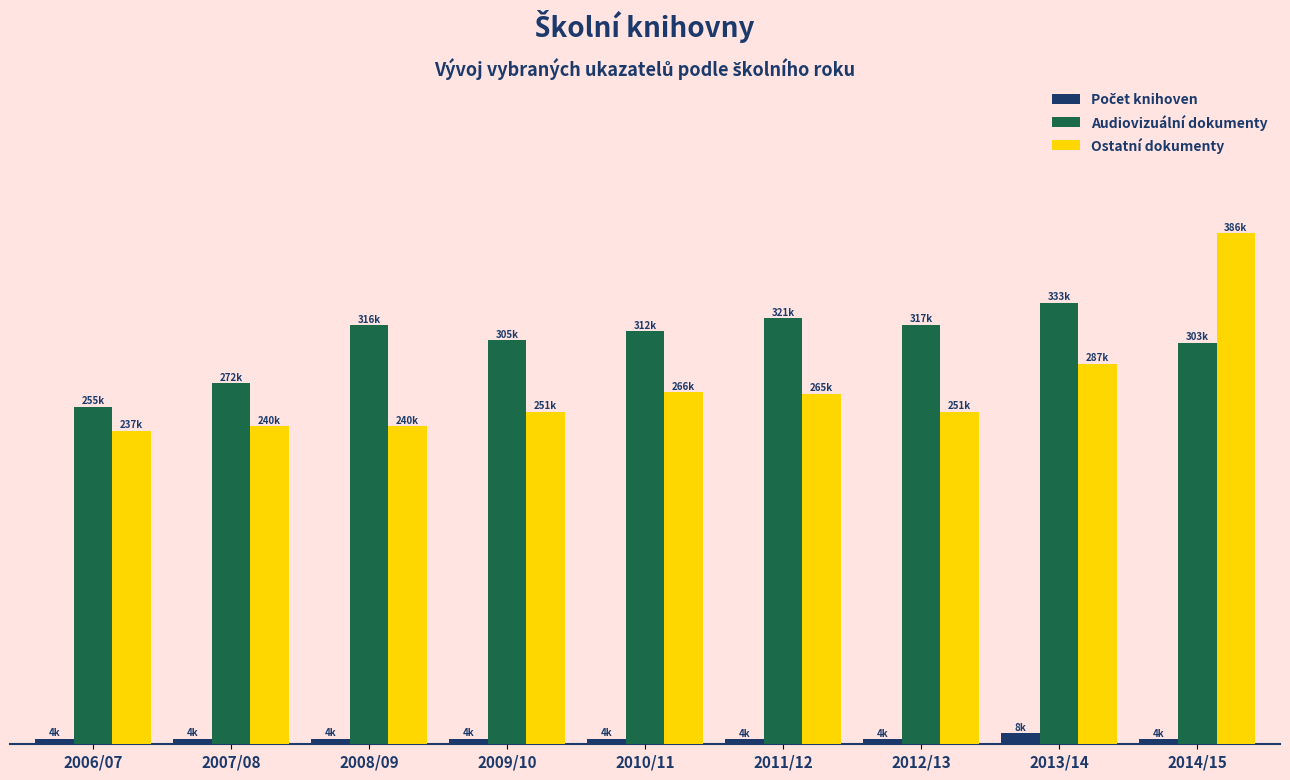

Reading right to left, extract all data points from this chart.

Počet knihoven: 1.0	2.2	1.0	1.0	1.0	1.0	1.1	1.1	1.1
Audiovizuální dokumenty: 78.6	86.4	82.1	83.3	80.8	79.0	82.0	70.6	66.0
Ostatní dokumenty: 100.0	74.5	65.0	68.6	68.9	65.1	62.2	62.3	61.4